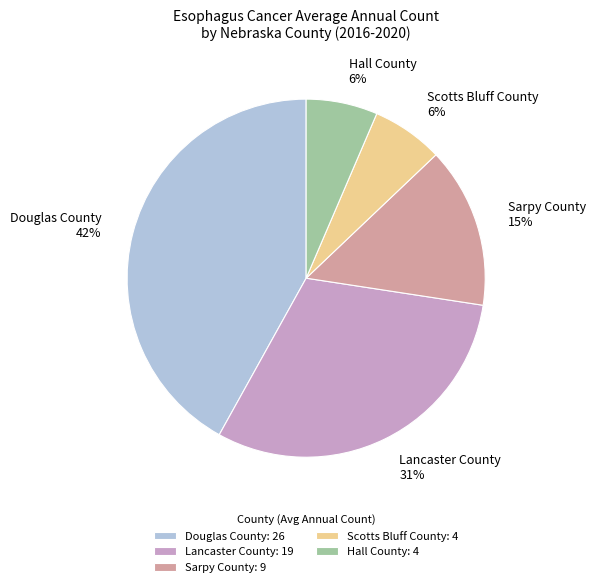

Is the sum of Scotts Bluff County: 4 and Lancaster County: 19 greater than half?

No